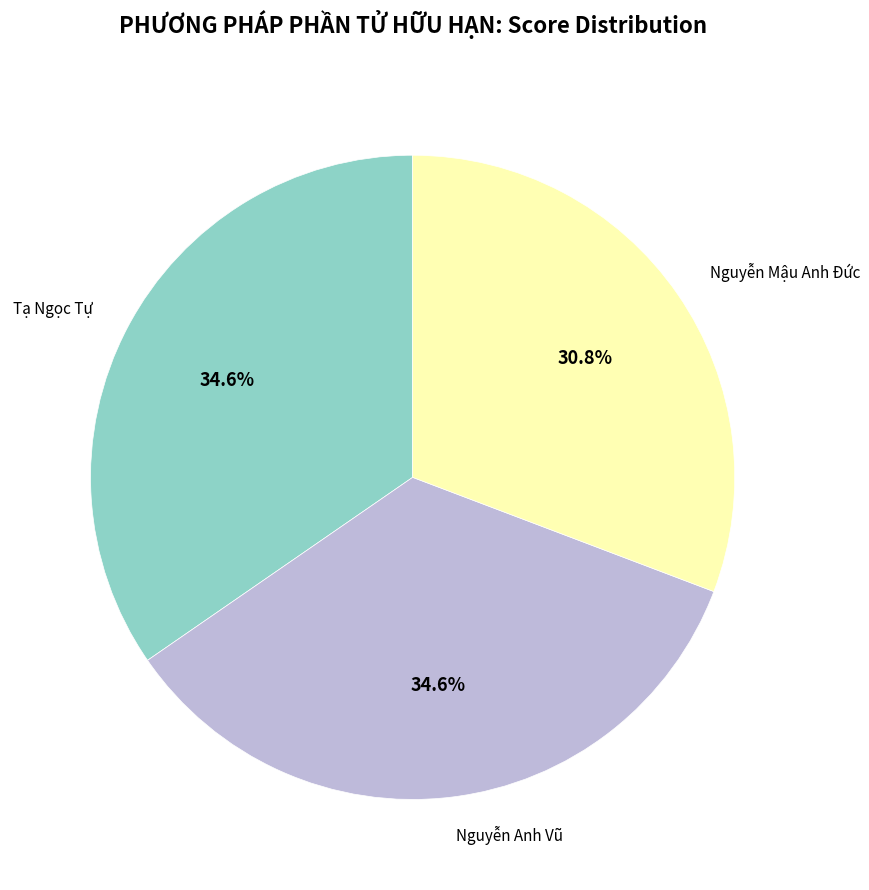

Is it true that Nguyễn Anh Vũ is 41% of the pie?

False